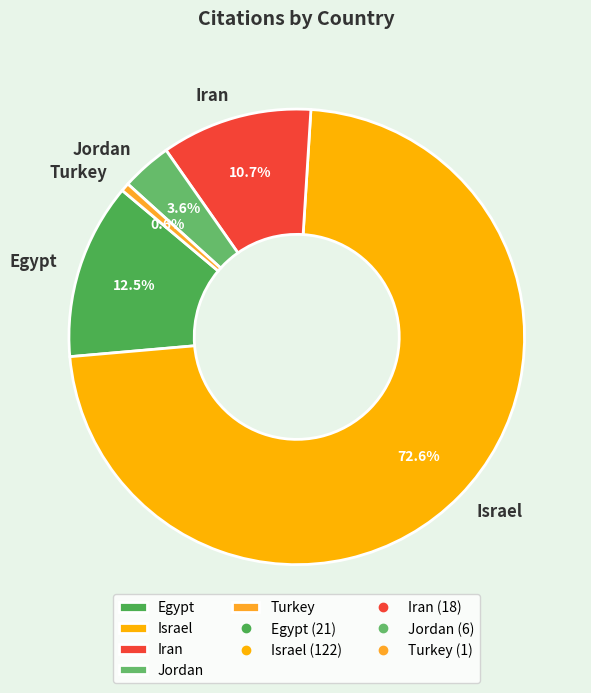

What portion of the pie excludes Jordan?

96.4%